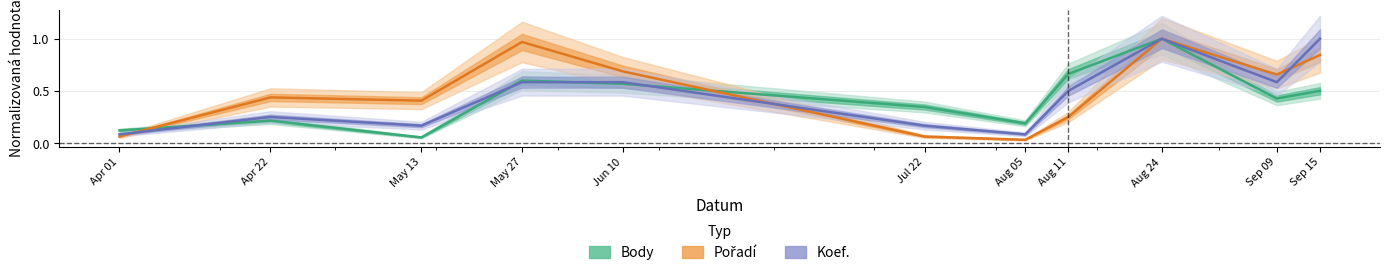

List the series in order of their peak value, lowest first.

Body, Pořadí, Koef.